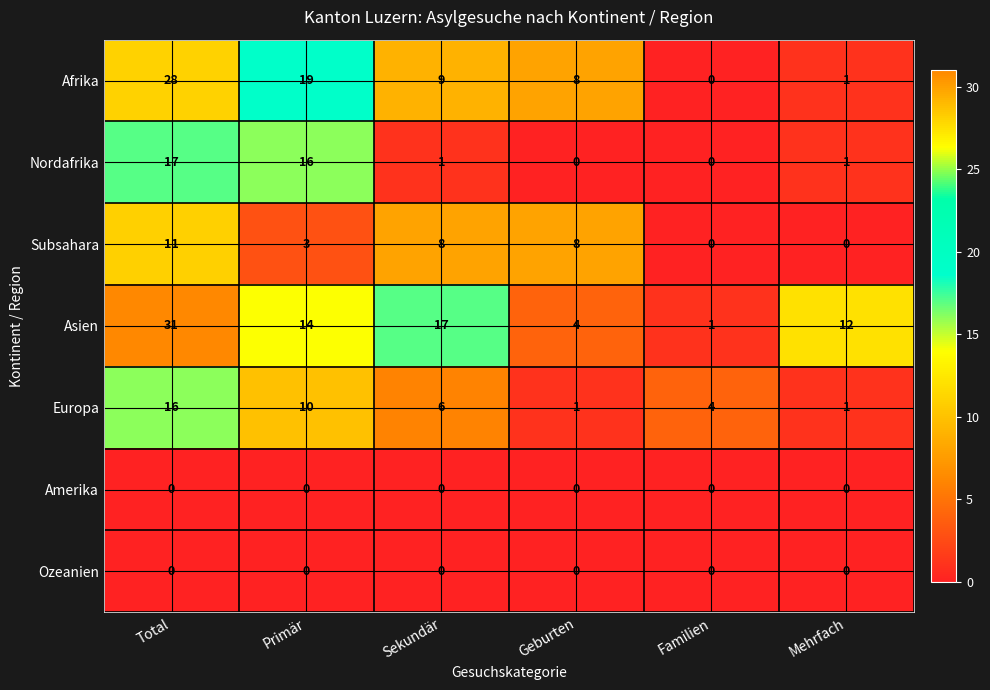

Rank the categories by Afrika value from lowest to highest.

Familien, Mehrfach, Geburten, Sekundär, Primär, Total